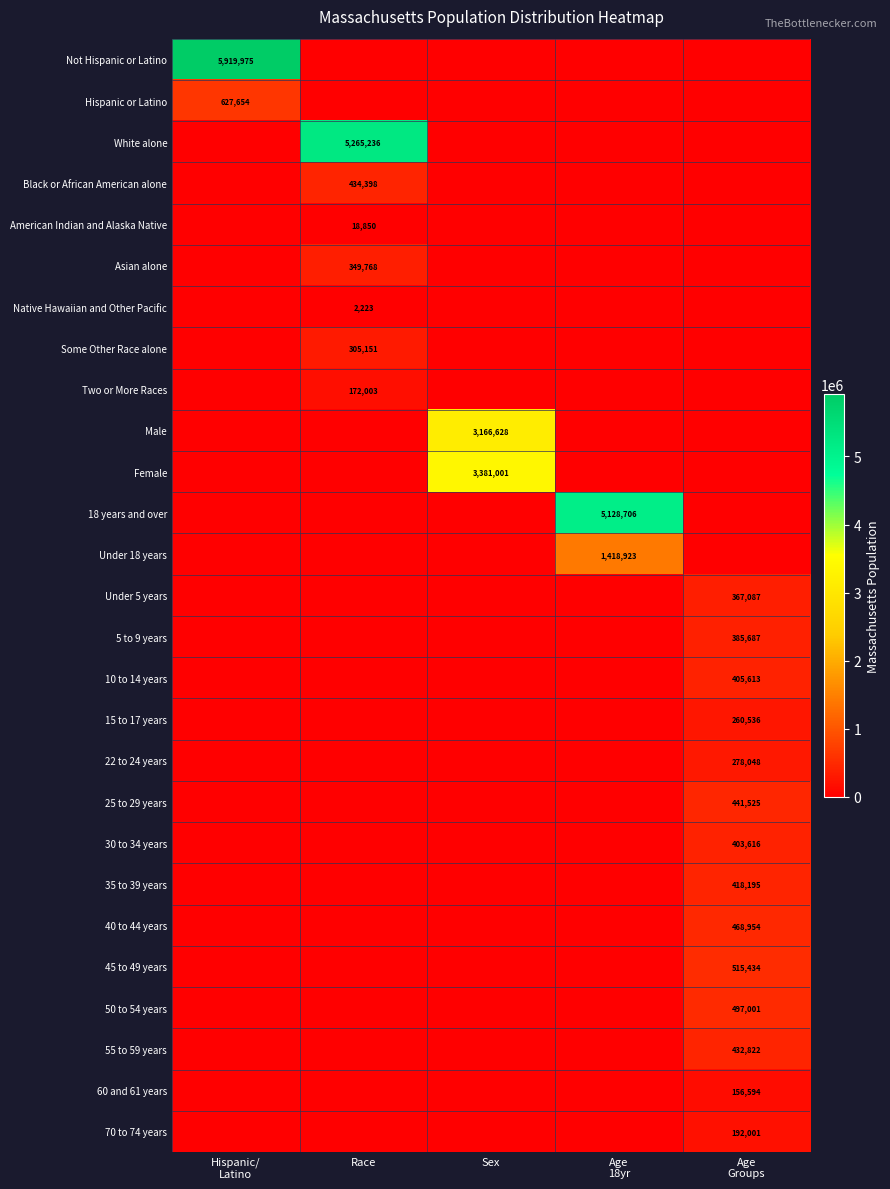

The American Indian and Alaska Native series shows 30301 at Race. True or false?

False